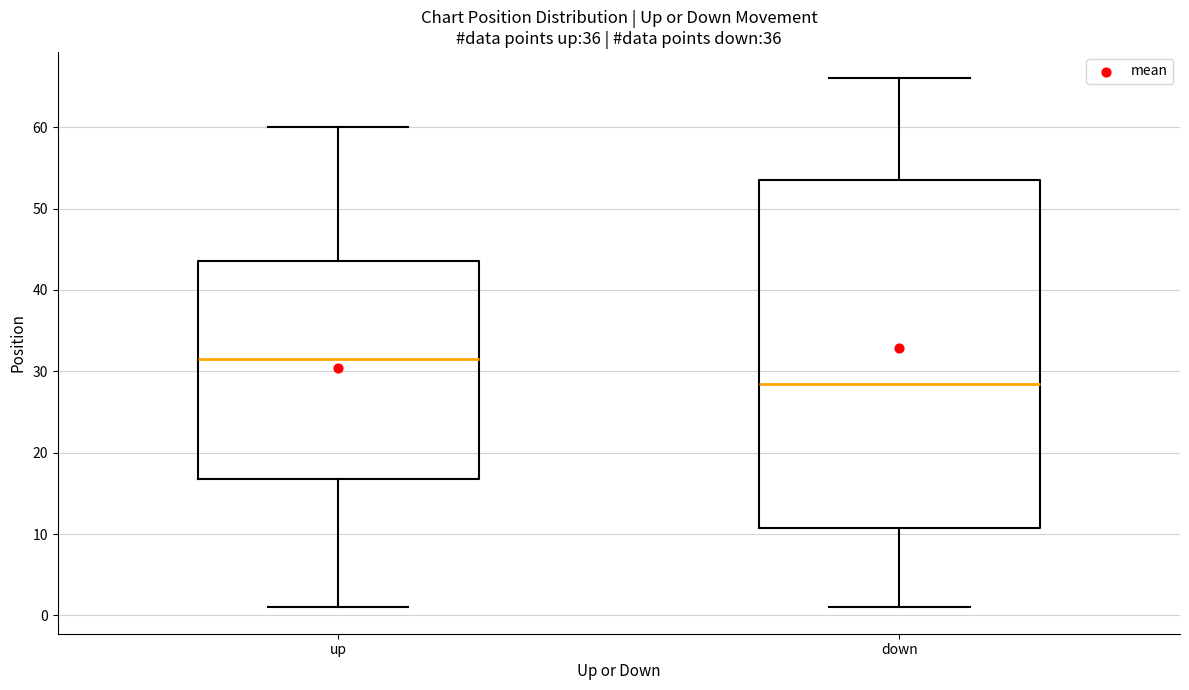

Comparing the boxes themselves (not the whiskers), which one is the tallest?

down